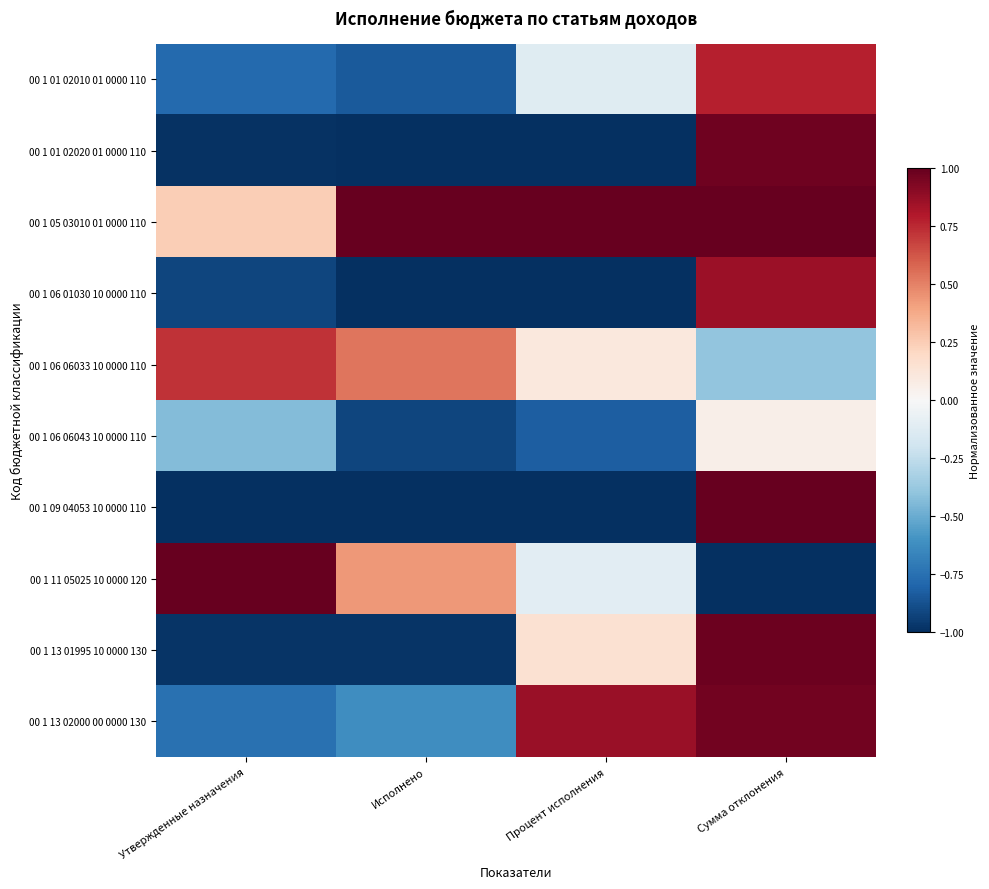

How many distinct data groups are displayed?

10